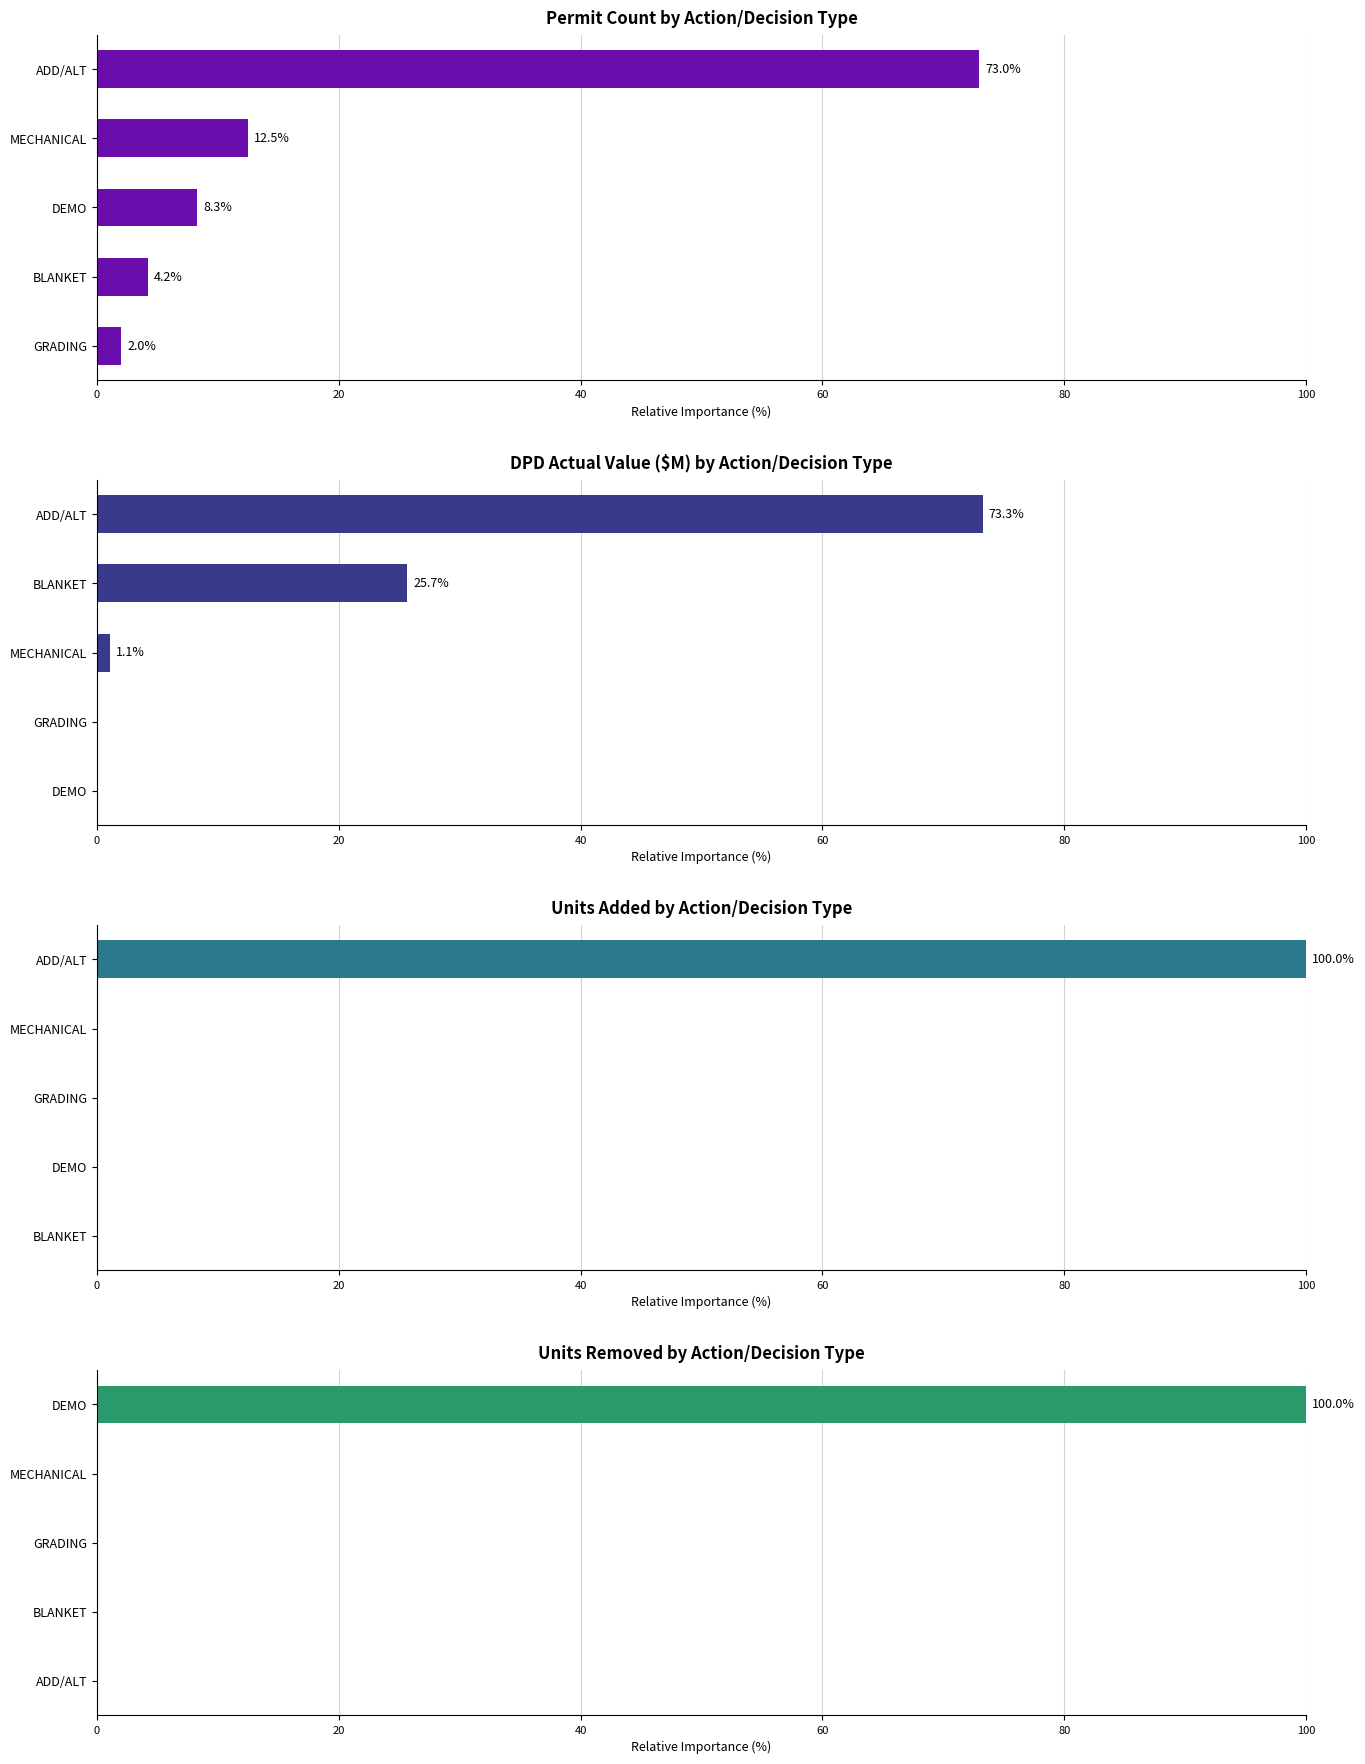

Which series has the widest spread of values?

Units Added